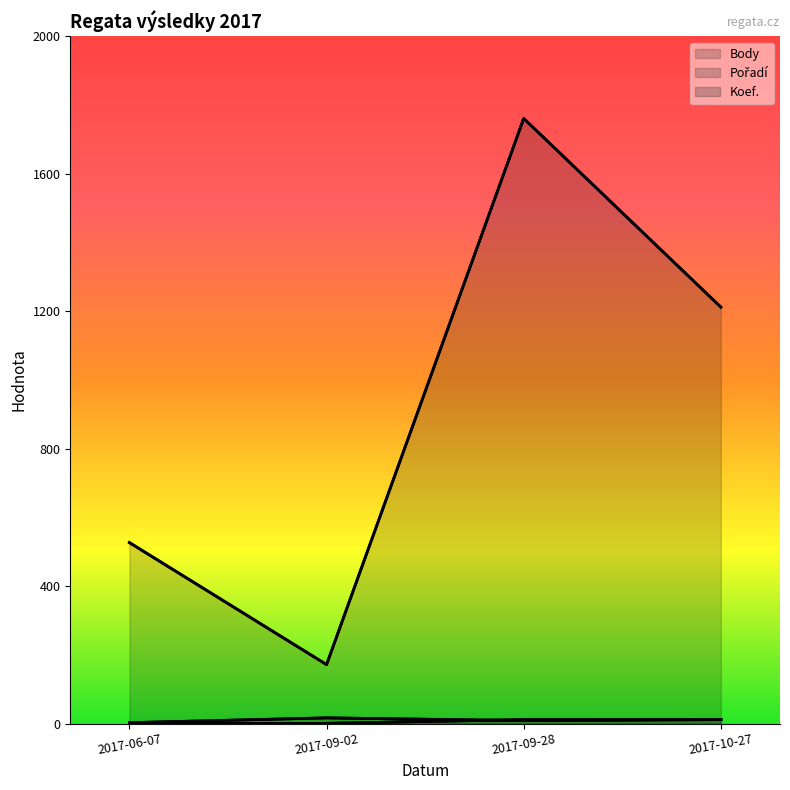

How many times do Pořadí and Koef. cross each other?

1